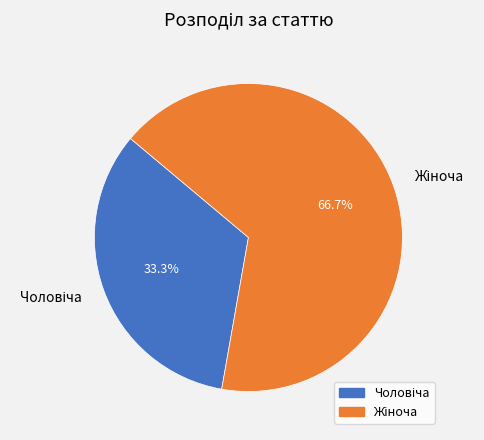

Is there any slice that represents more than half of the pie?

Yes